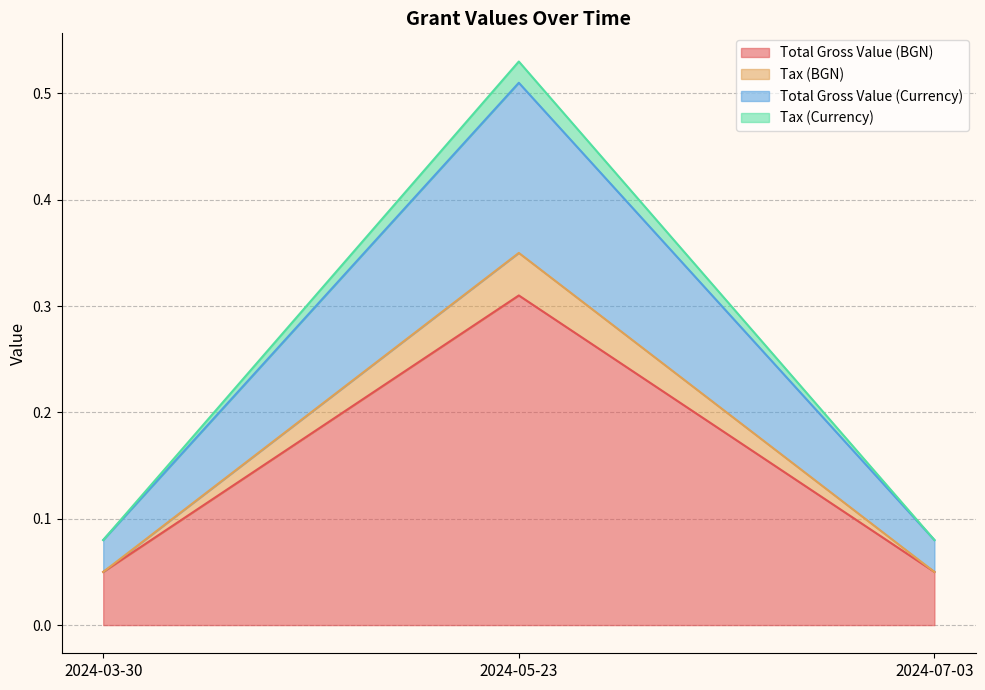

Which category has the highest value in the Total Gross Value (BGN) series?

2024-05-23